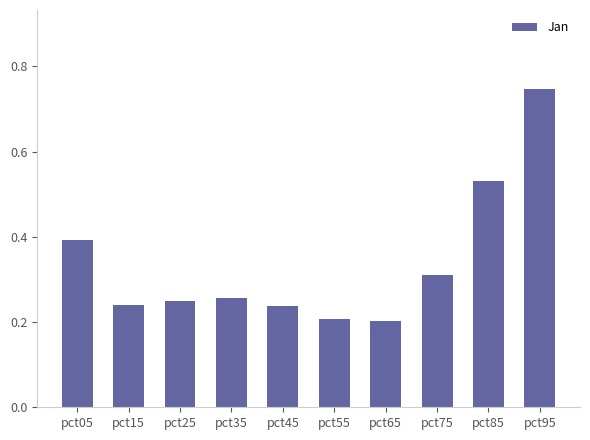

Count the values in the range 0 to 1.

10